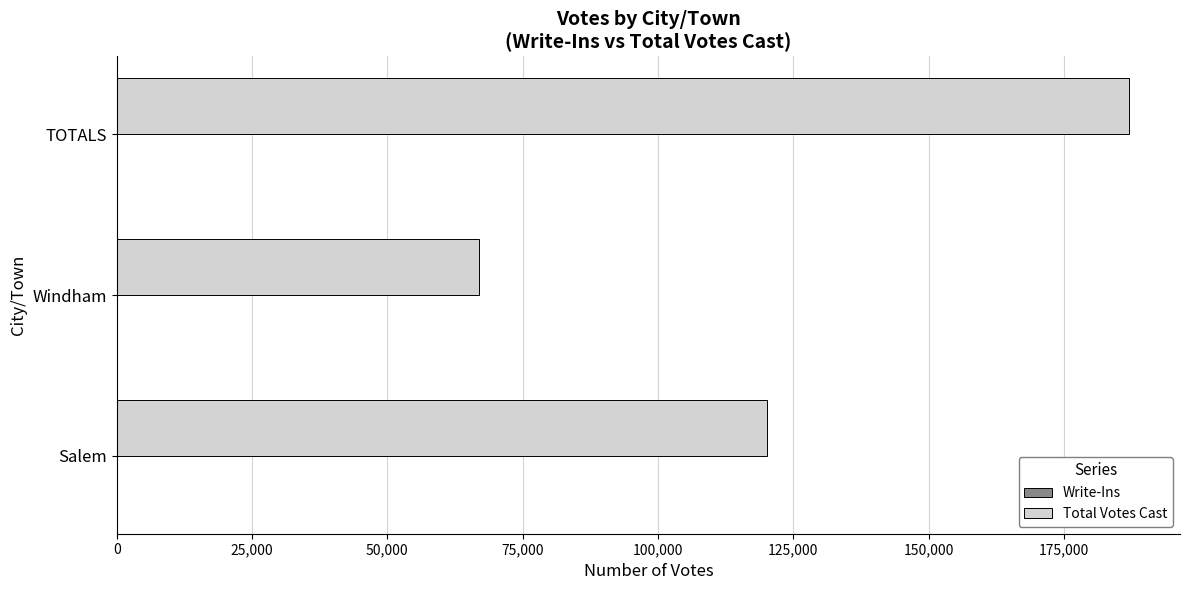

Which series has the largest range (max minus min)?

Total Votes Cast